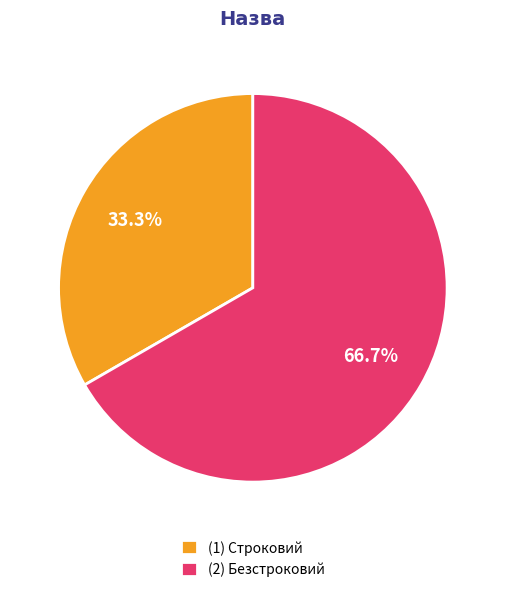

What is the ratio of the value at (1) Строковий to the value at (2) Безстроковий?

0.5